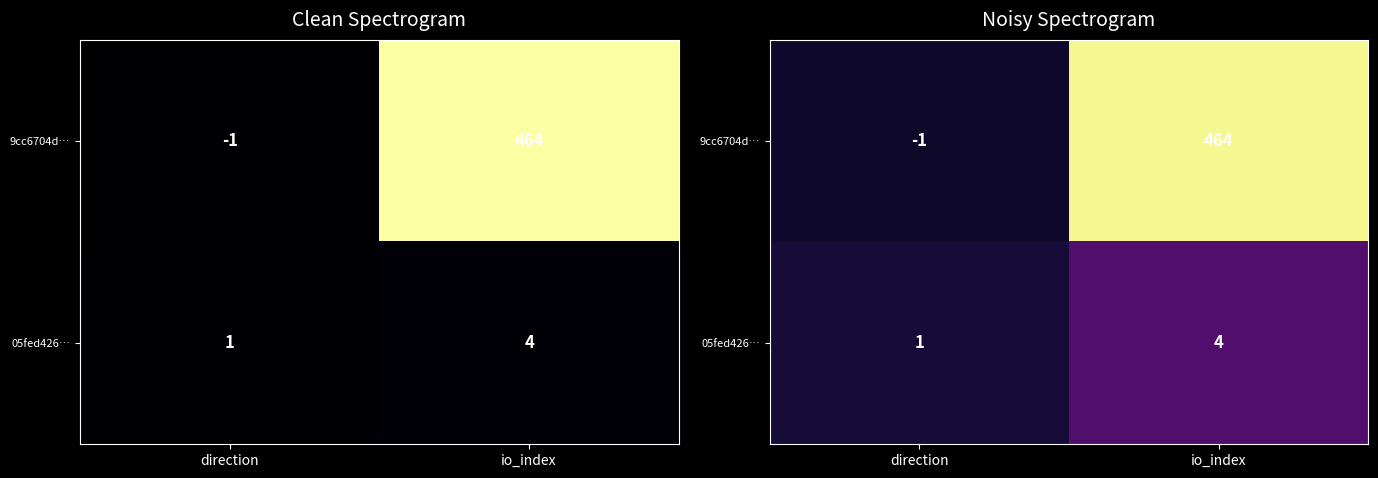

The 05fed426… series shows 0.3 at io_index. True or false?

False